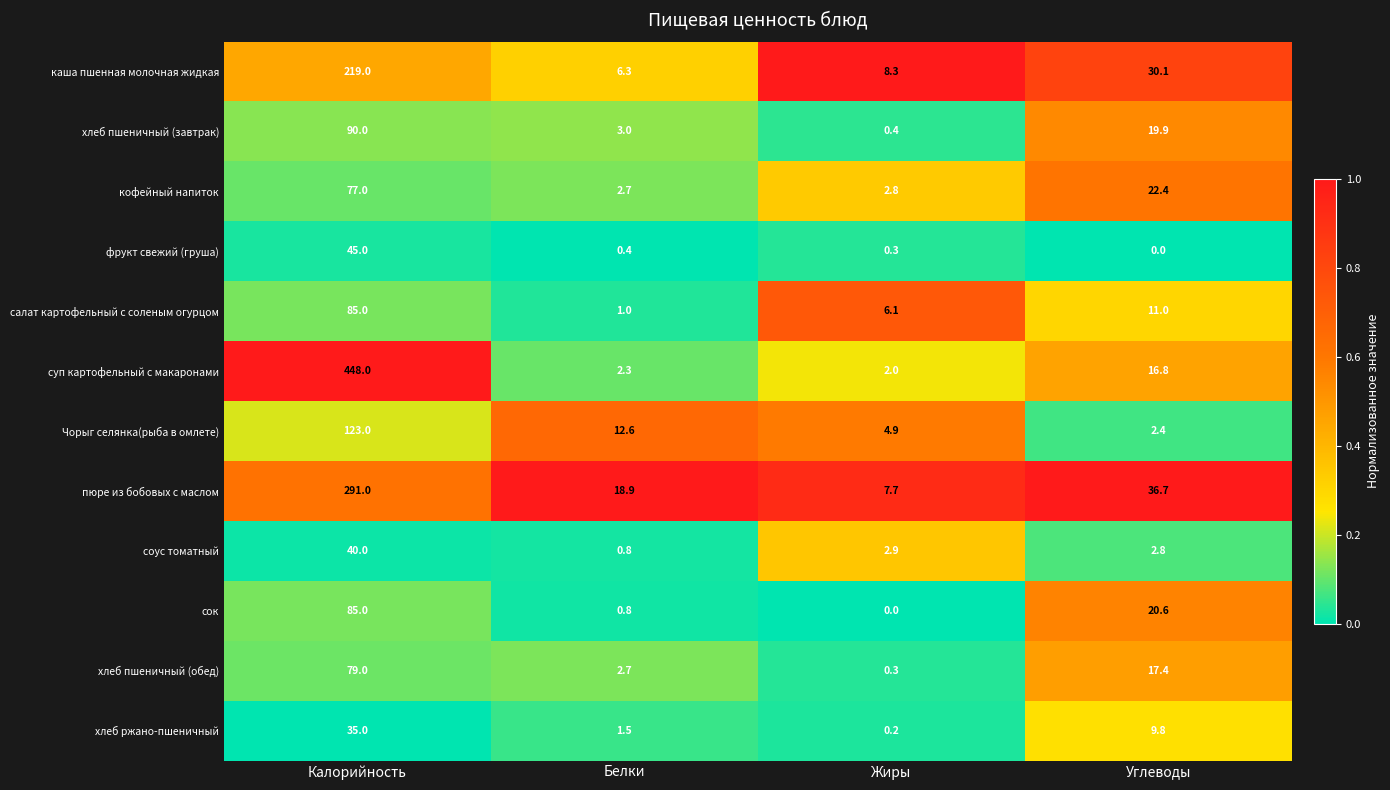

At Углеводы, list the series in order from largest to smallest.

пюре из бобовых с маслом, каша пшенная молочная жидкая, кофейный напиток, сок, хлеб пшеничный (завтрак), хлеб пшеничный (обед), суп картофельный с макаронами, салат картофельный с соленым огурцом, хлеб ржано-пшеничный, соус томатный, Чорыг селянка(рыба в омлете), фрукт свежий (груша)